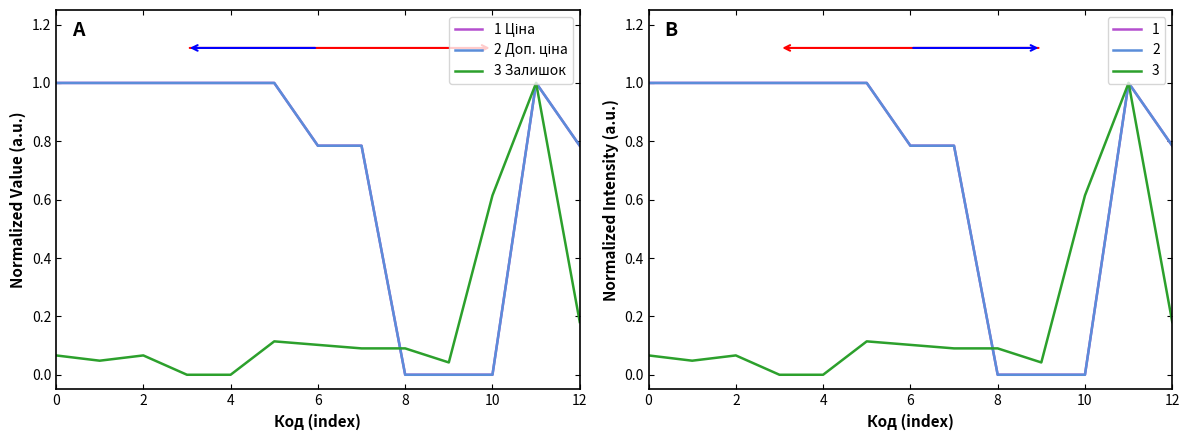

Is the value of Ціна at 10 greater than the value of Залишок at 11?

No